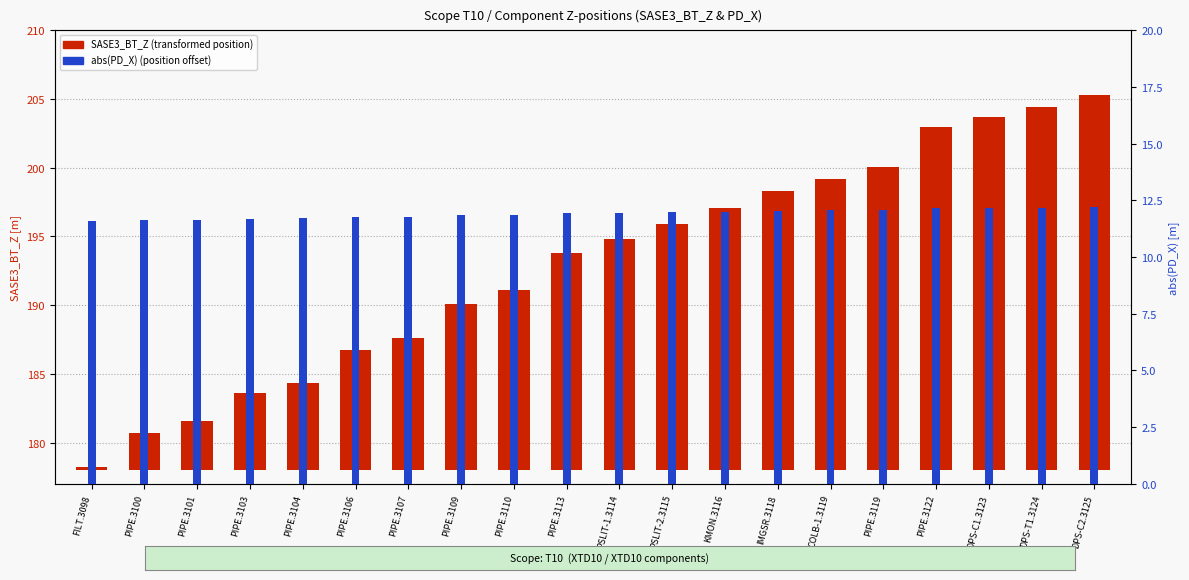

How many distinct data groups are displayed?

2